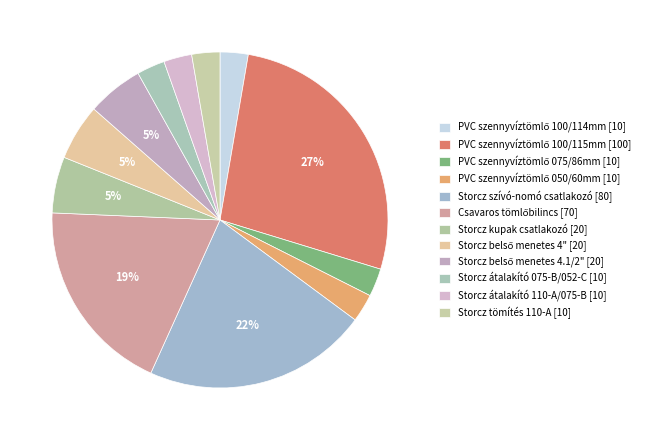

Does any single category account for the majority?

No